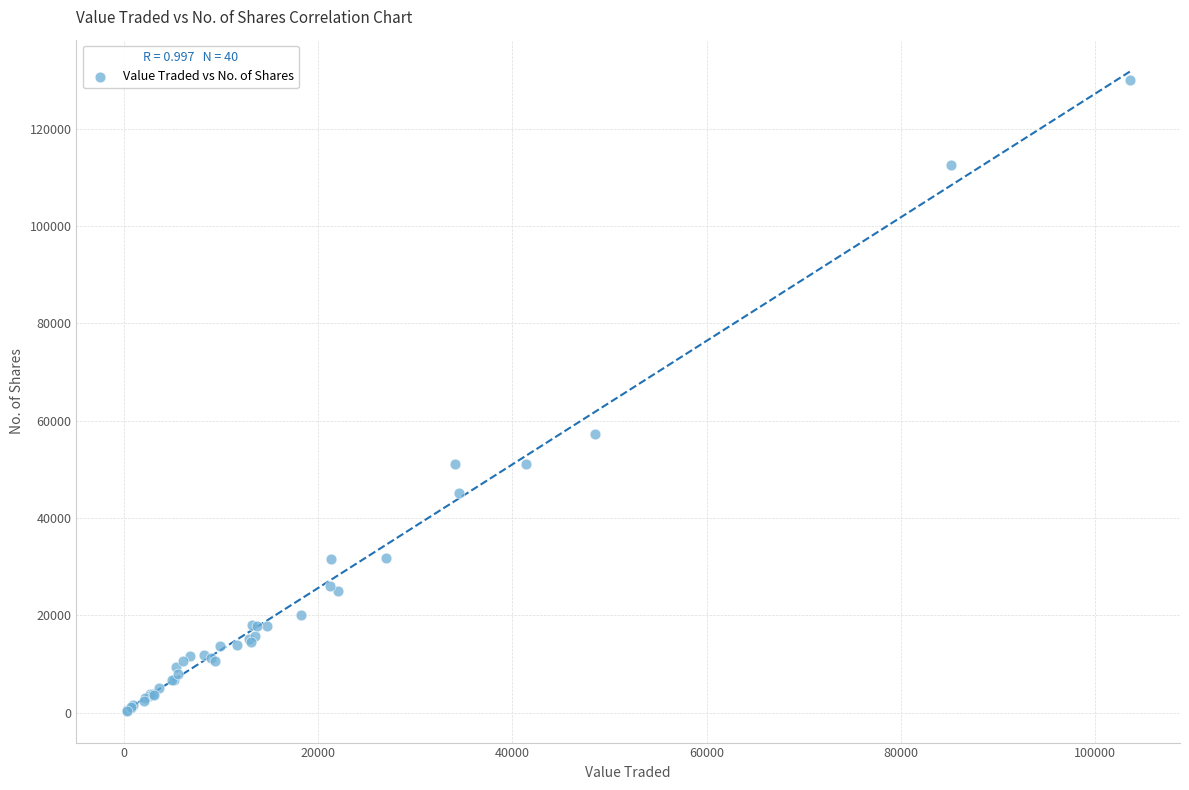

What Y value in the scatter plot is closest to 65249?

57203